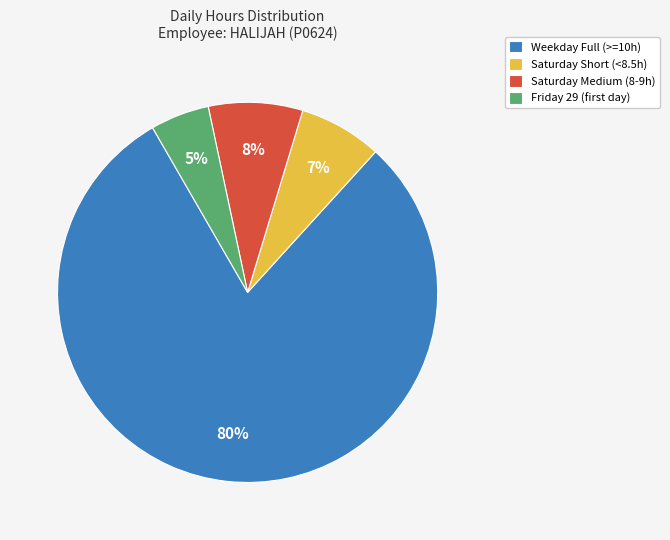

What percentage is the Saturday Medium (8-9h) slice, to the nearest percent?

8%